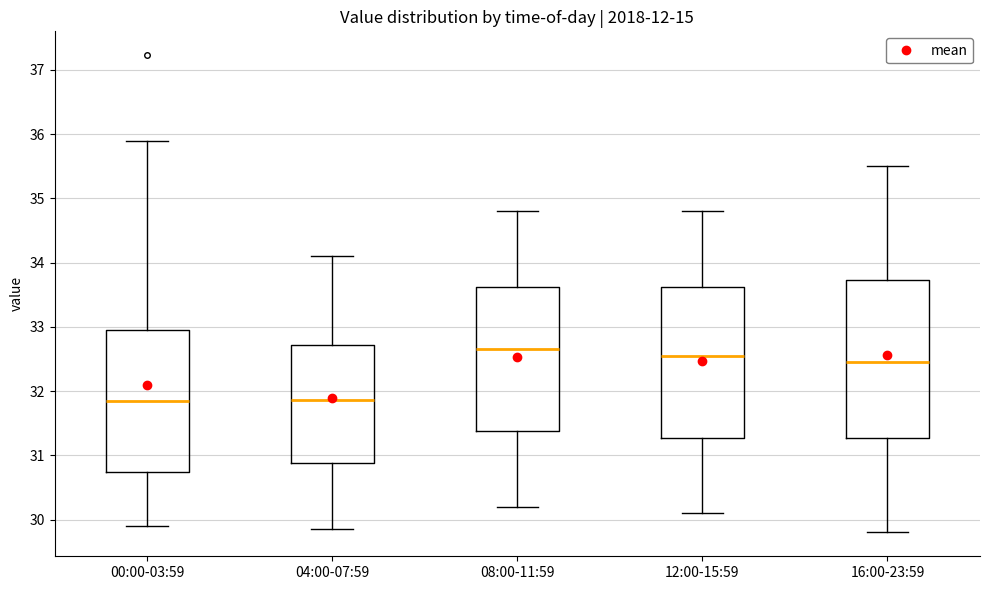

Reading left to right, transcribe this box plot: for each box, give where its median line is, the range the box spans, and where its two whiskers end, as read against the y-axis. The values are not printed on the chart, so give them approximately, as read against the axis.

00:00-03:59: median 31.8, box 30.7 to 33.0, whiskers 29.9 to 35.9
04:00-07:59: median 31.9, box 30.9 to 32.7, whiskers 29.9 to 34.1
08:00-11:59: median 32.7, box 31.4 to 33.6, whiskers 30.2 to 34.8
12:00-15:59: median 32.6, box 31.3 to 33.6, whiskers 30.1 to 34.8
16:00-23:59: median 32.5, box 31.3 to 33.7, whiskers 29.8 to 35.5